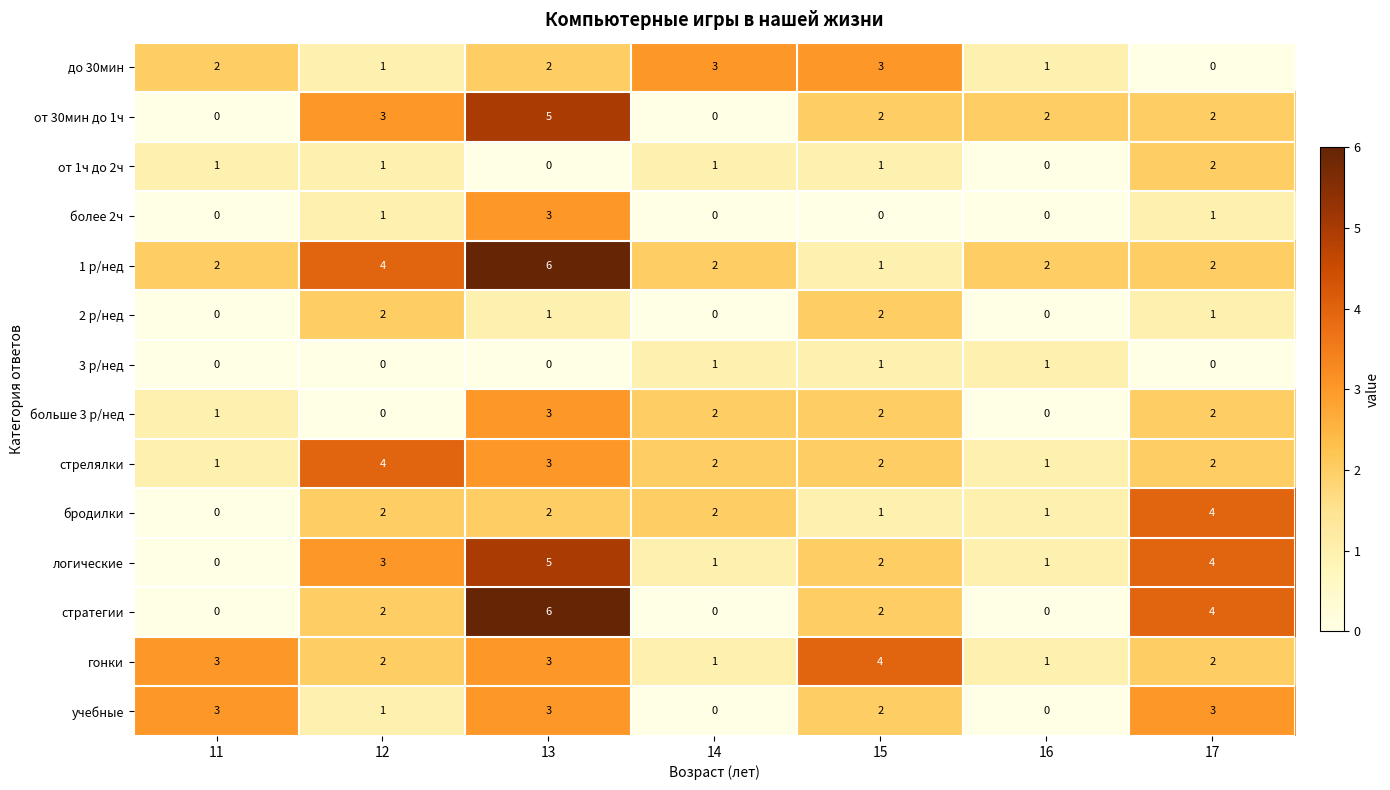

What is the total value across all series at 12?

26